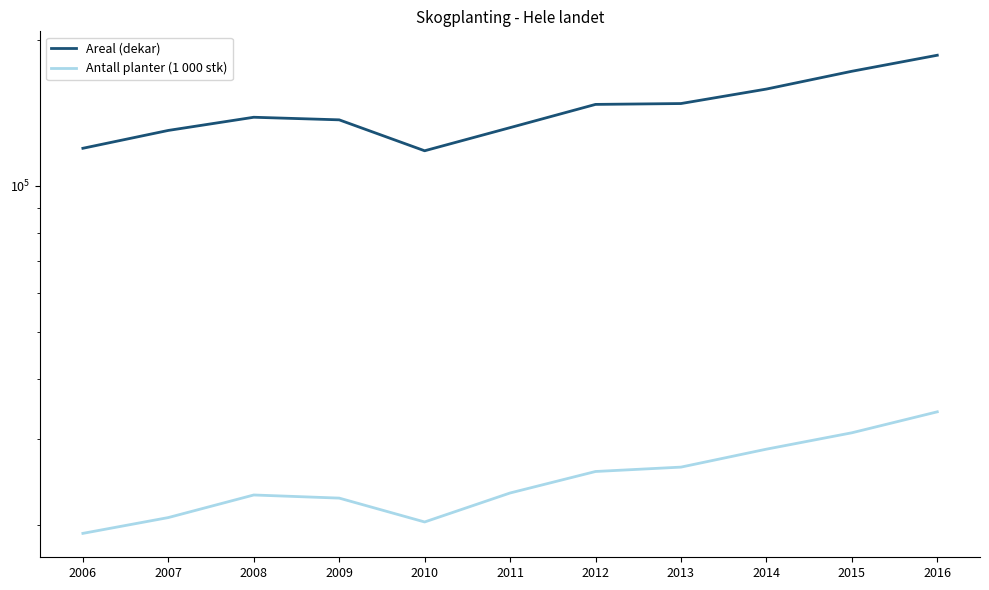

Rank the categories by Antall planter (1 000 stk) value from highest to lowest.

2016, 2015, 2014, 2013, 2012, 2011, 2008, 2009, 2007, 2010, 2006